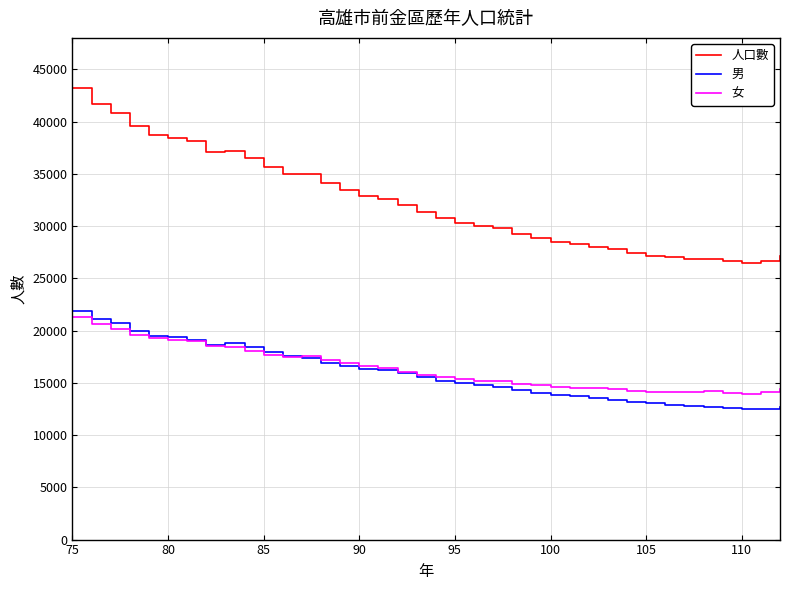

What are all the series names shown in the legend?

人口數, 男, 女